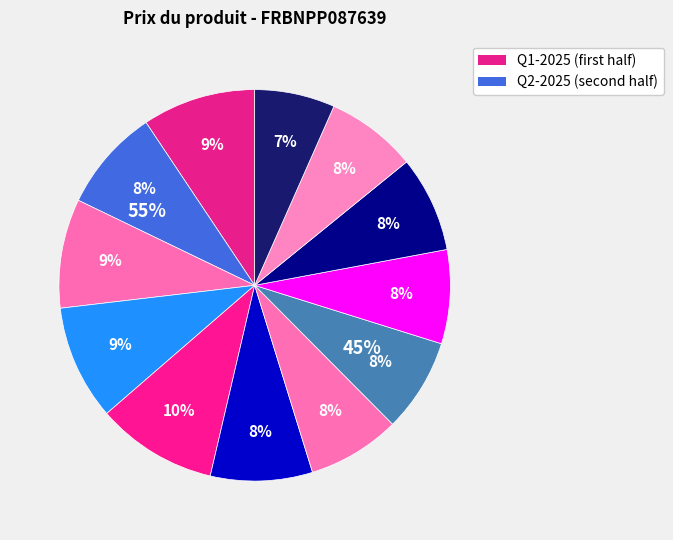

True or false: 2025-04-29 accounts for 8% of the total.

True